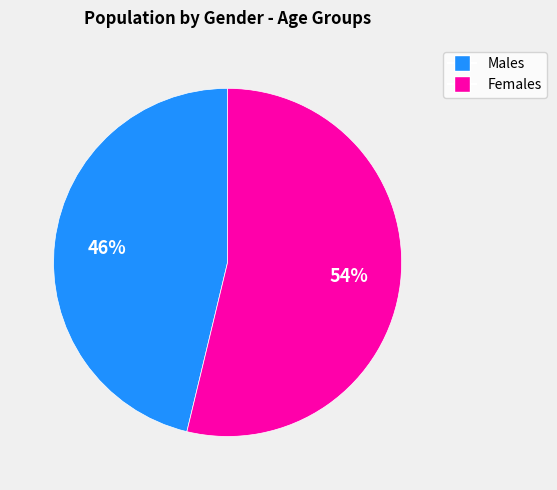

Does any single category account for the majority?

Yes